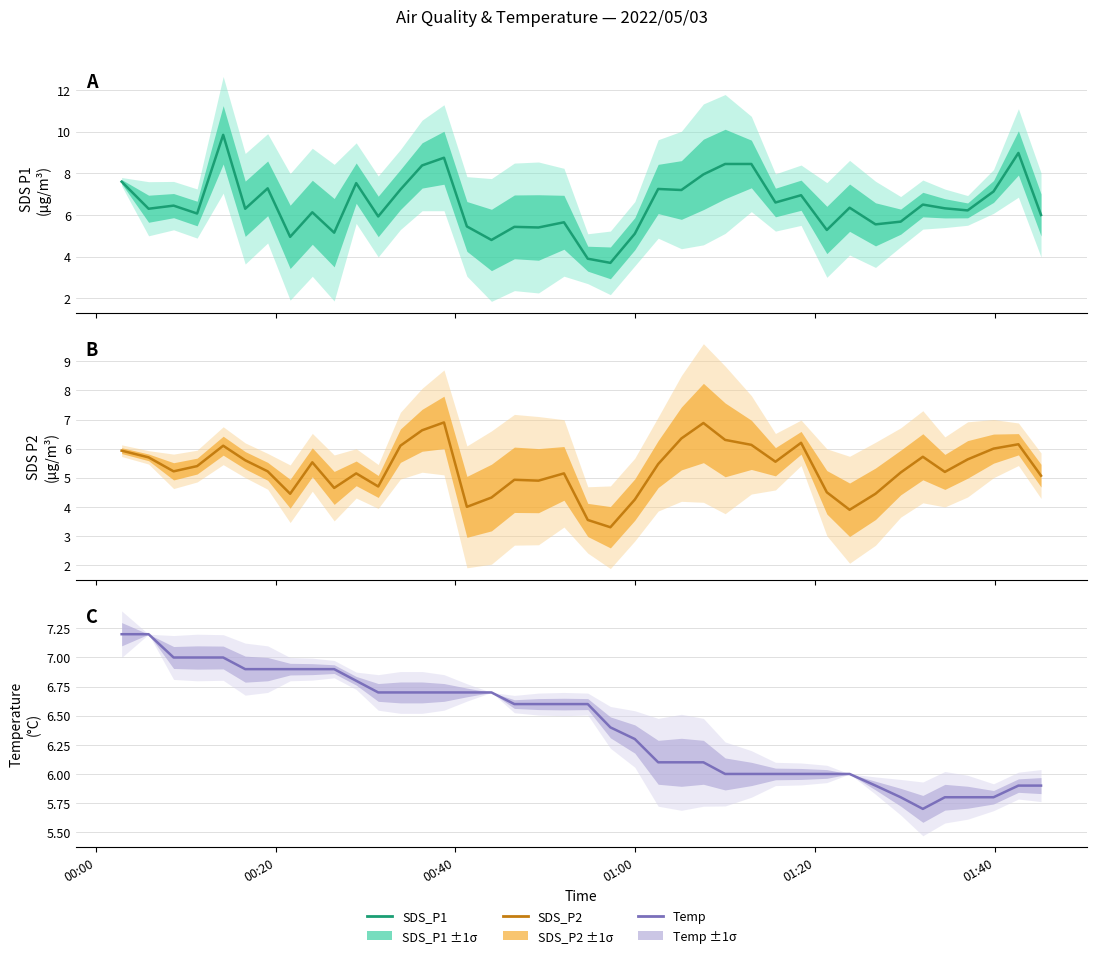

At how many categories does at least one series exceed 5?

40